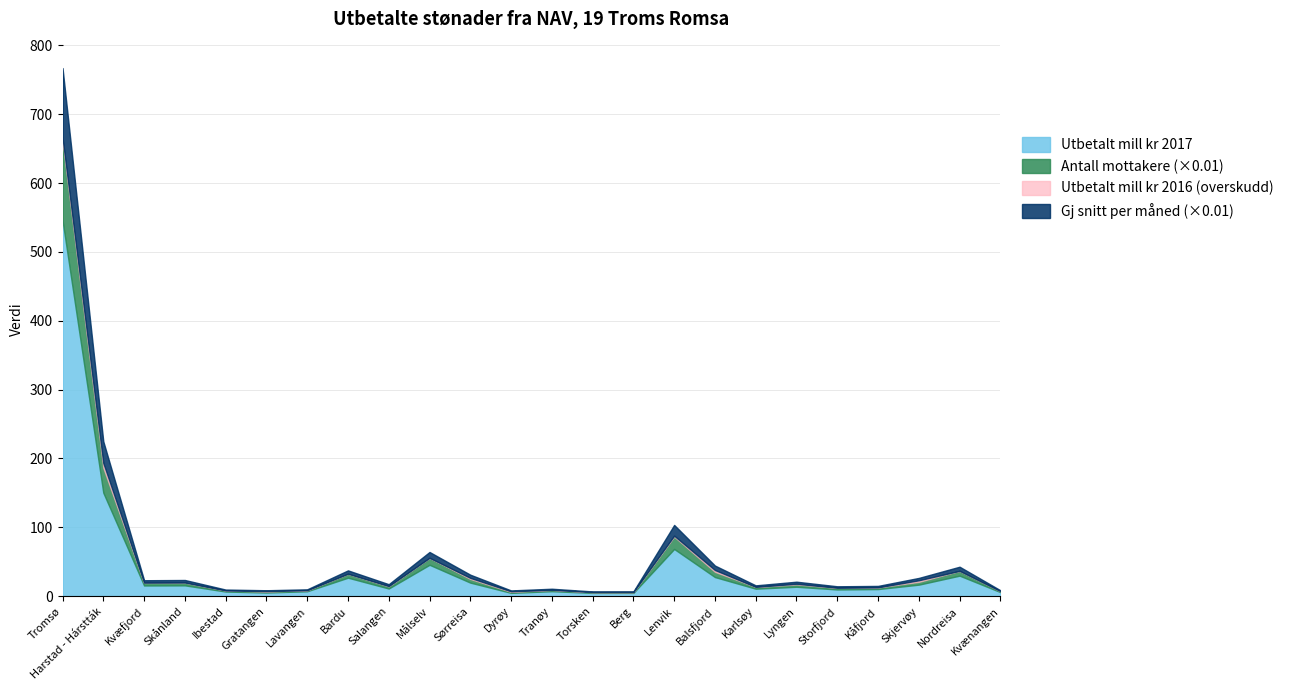

True or false: Gj snitt antall per måned and Utbetalt mill kr 2016 cross at least once.

False